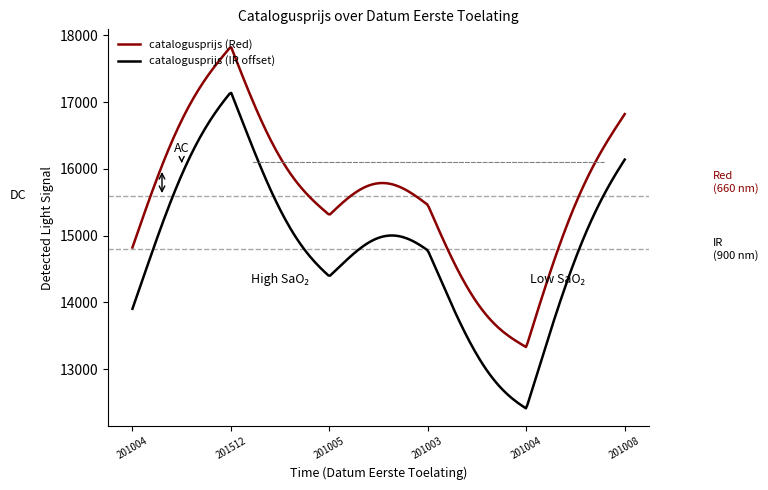

What is the difference between the maximum and minimum values in the catalogusprijs (Red) series?

4487.4